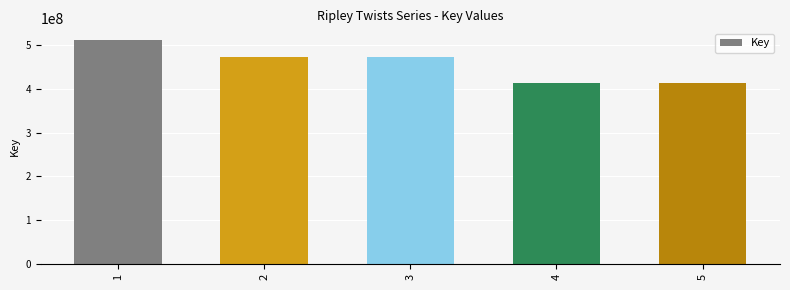

What is the ratio of the value at 1 to the value at 4?

1.2